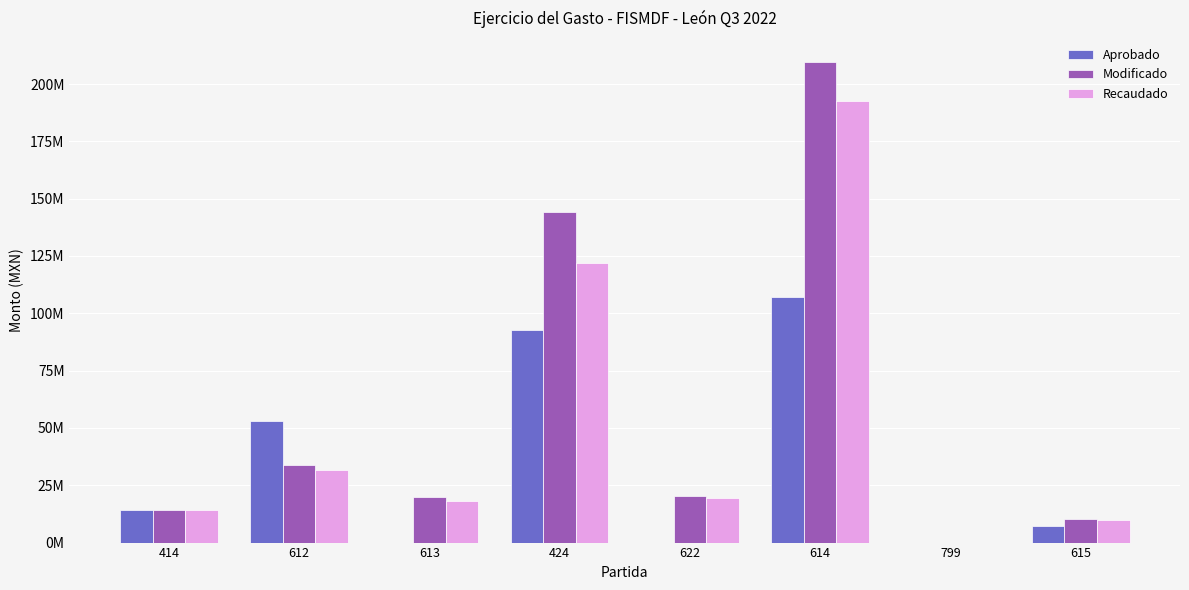

Between 615 and 614, which is larger?

614